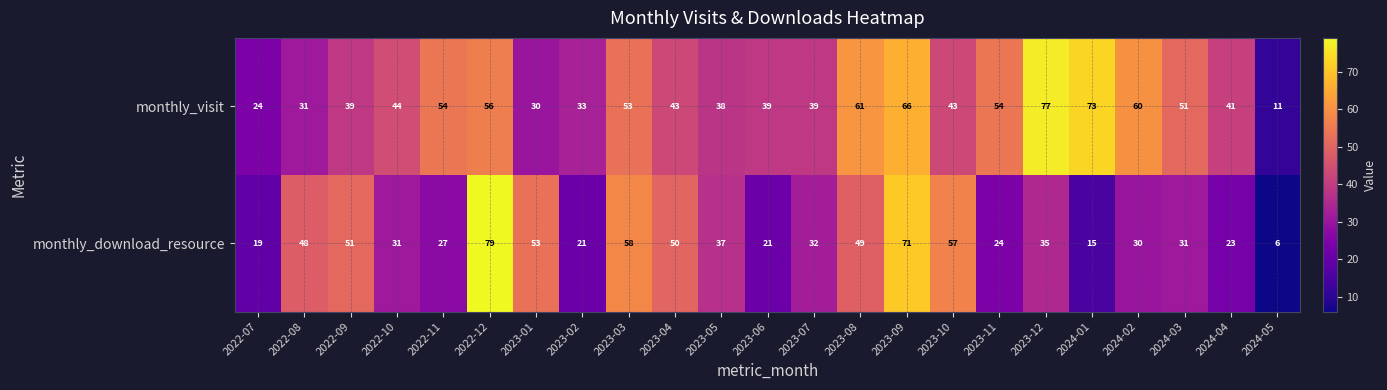

The value of monthly_download_resource at 2022-11 is 27. True or false?

True